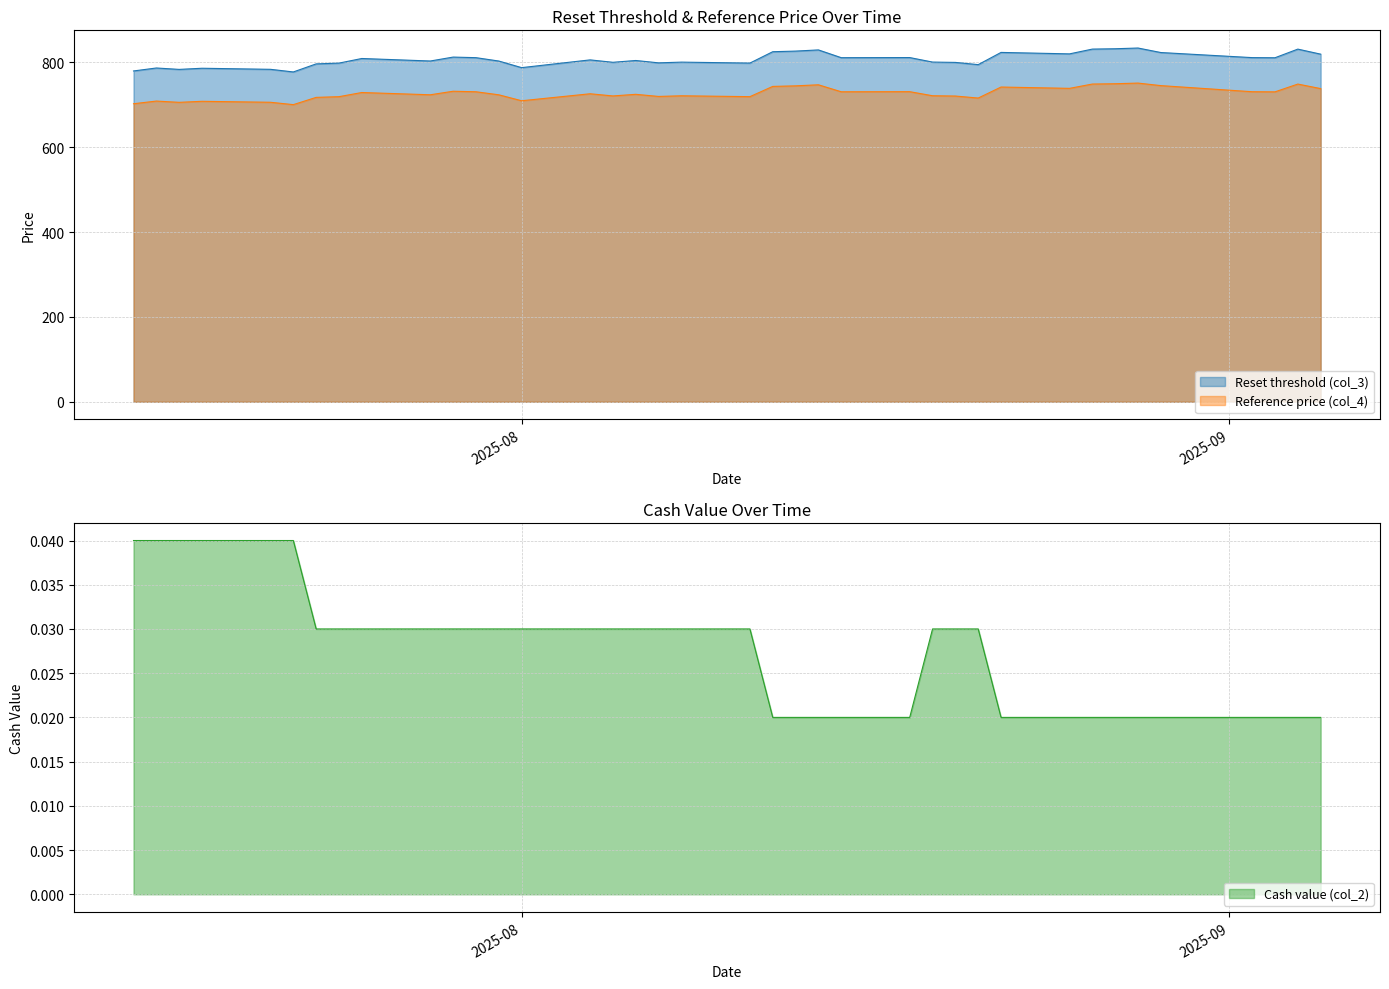

What is the minimum value for Reset threshold (col_3)?

777.5